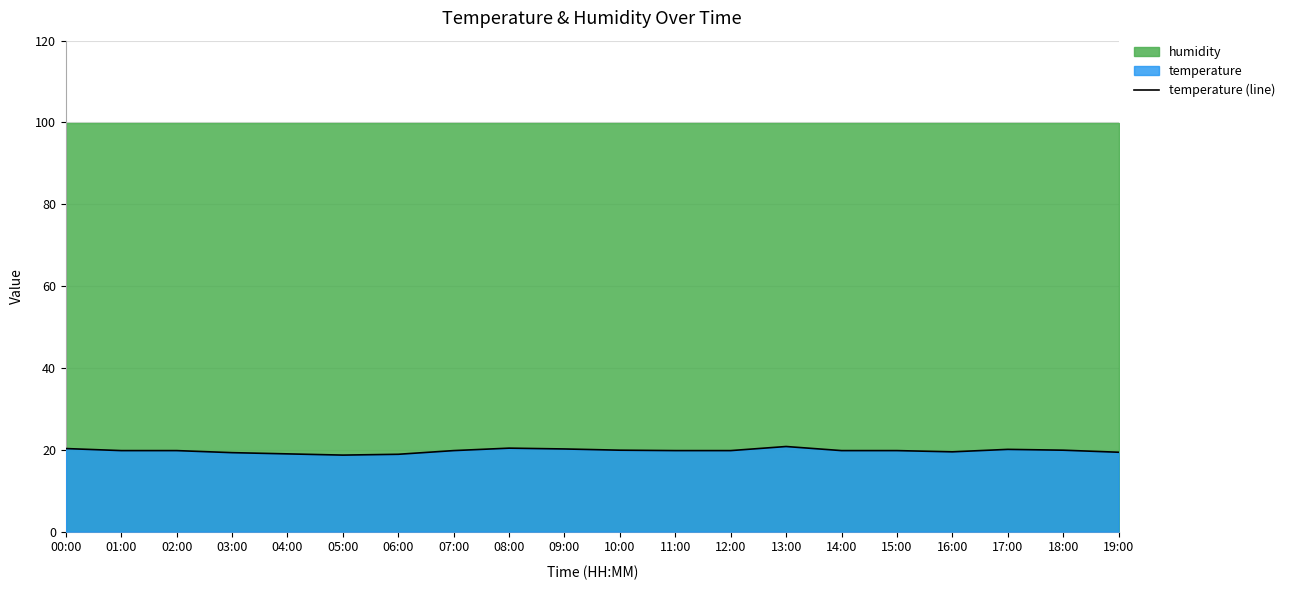

What is the highest value of the temperature (line) series?

20.8